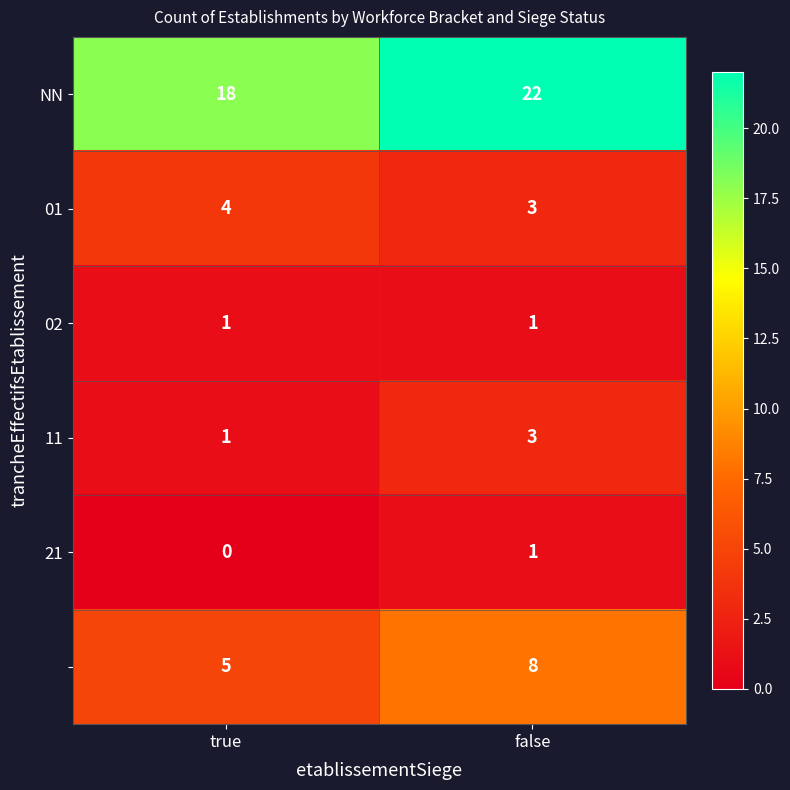

What is the total value across all series at false?

38